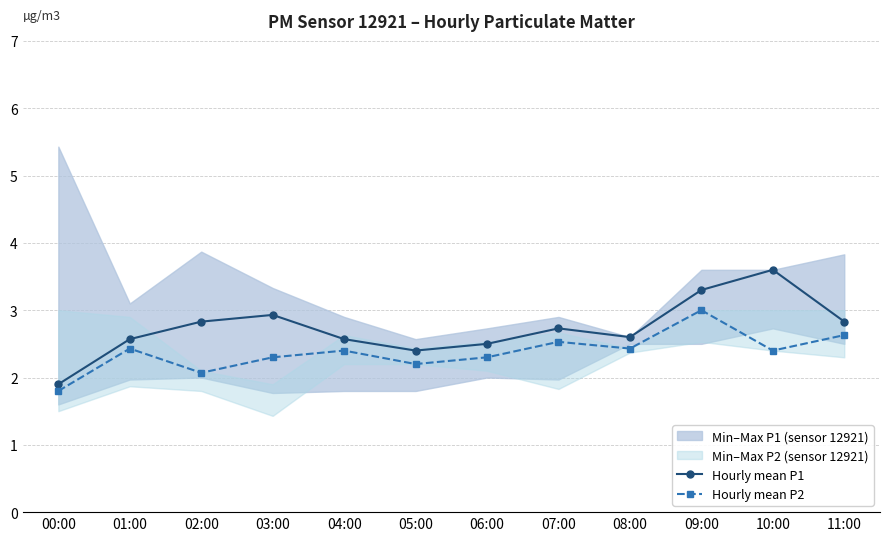

What is the total value across all series at 11:00?

5.5